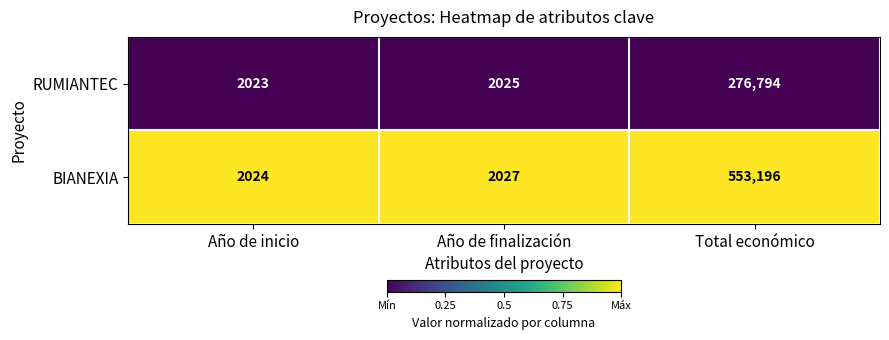

What is the difference between the maximum and minimum values in the RUMIANTEC series?

274771